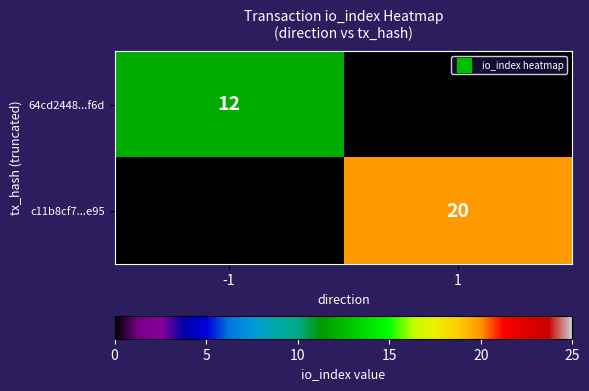

At which category does the chart reach its minimum across all series?

1